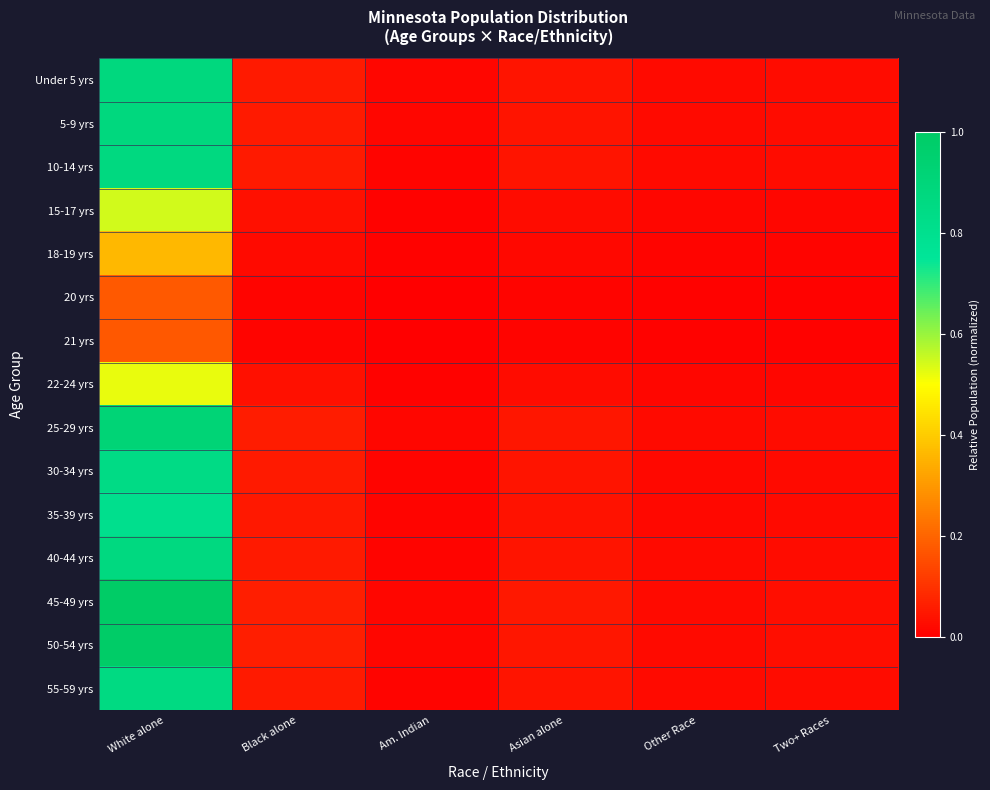

At which category is the sum across all series the highest?

White alone